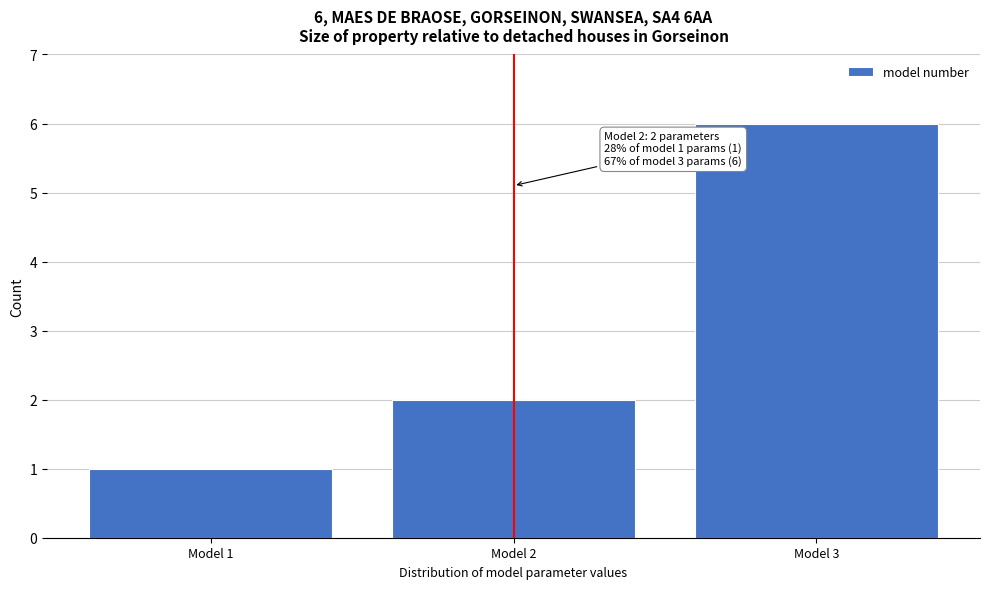

Reading right to left, list all the values displayed in this chart.

6	2	1